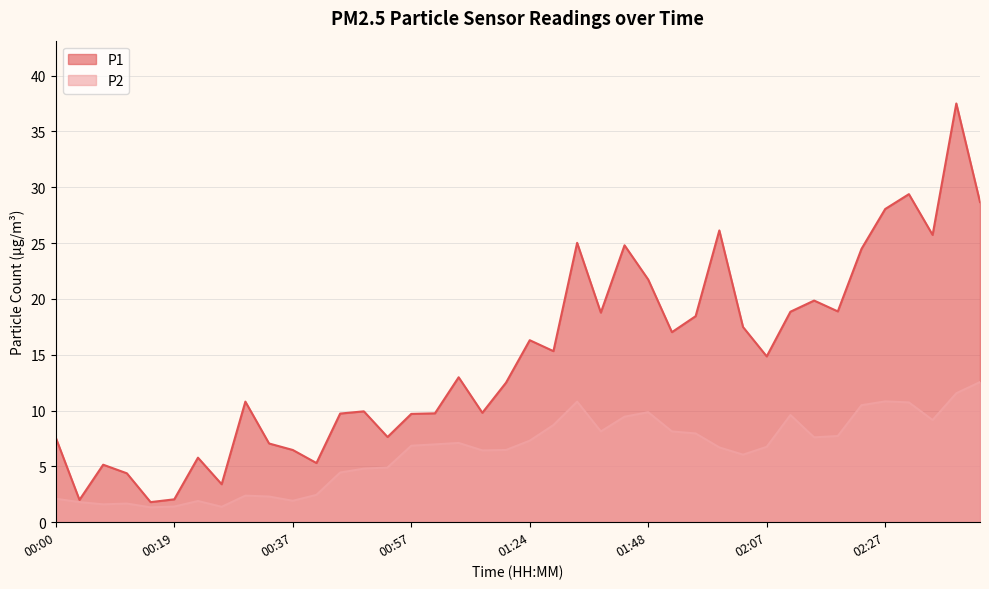

Is it true that P2 equals 6.4 at 01:08?

True